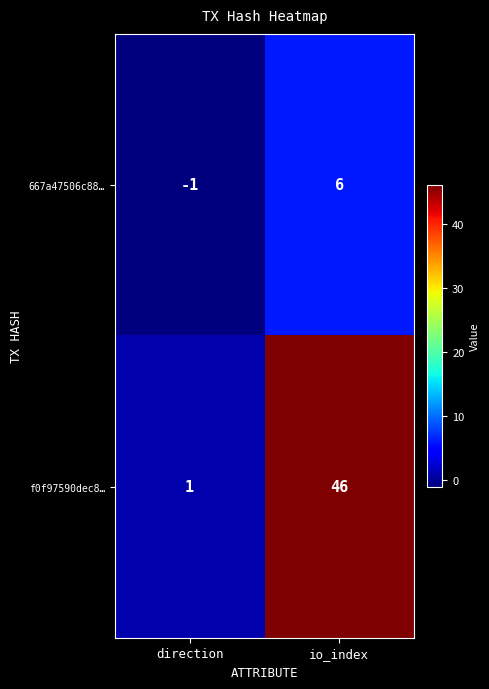

Reading left to right, list all the values displayed in this chart.

667a47506c88…: direction=-1	io_index=6
f0f97590dec8…: direction=1	io_index=46